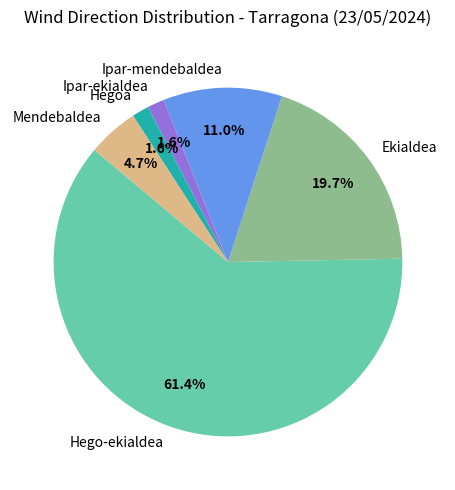

Between Mendebaldea and Ipar-ekialdea, which is larger?

Mendebaldea